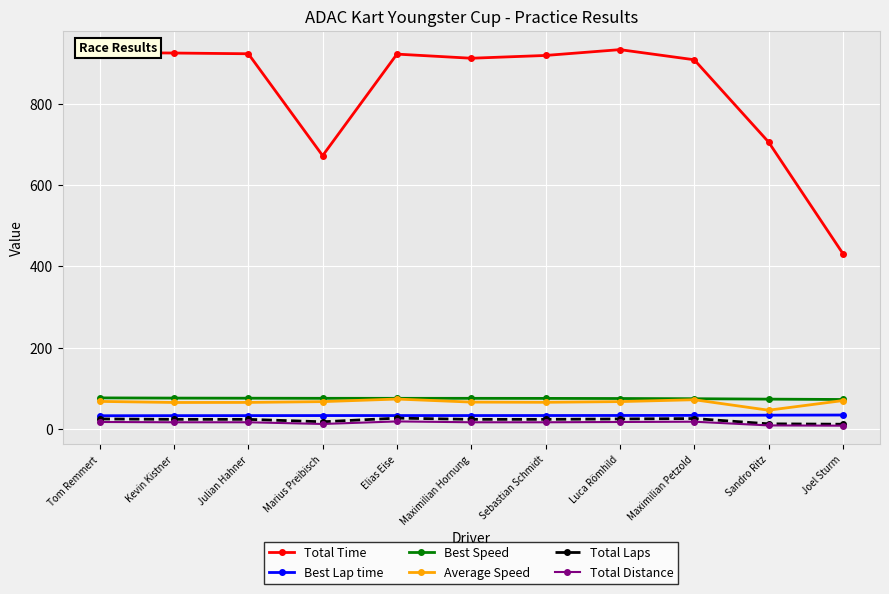

What is the average value of the Best Lap time series?

33.5